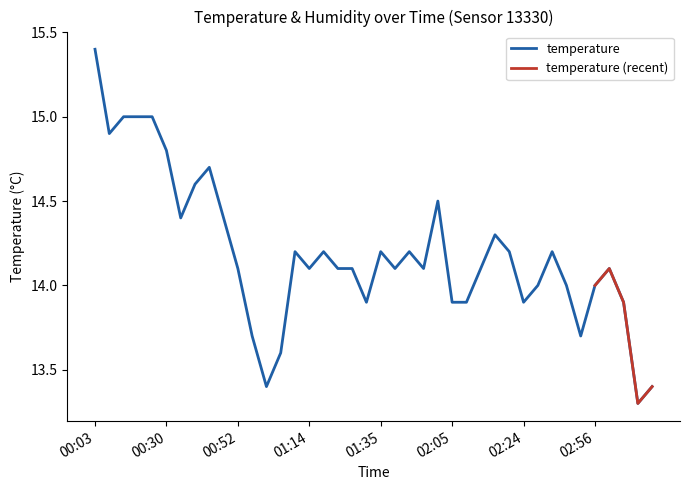

What is the greatest value displayed?

15.4